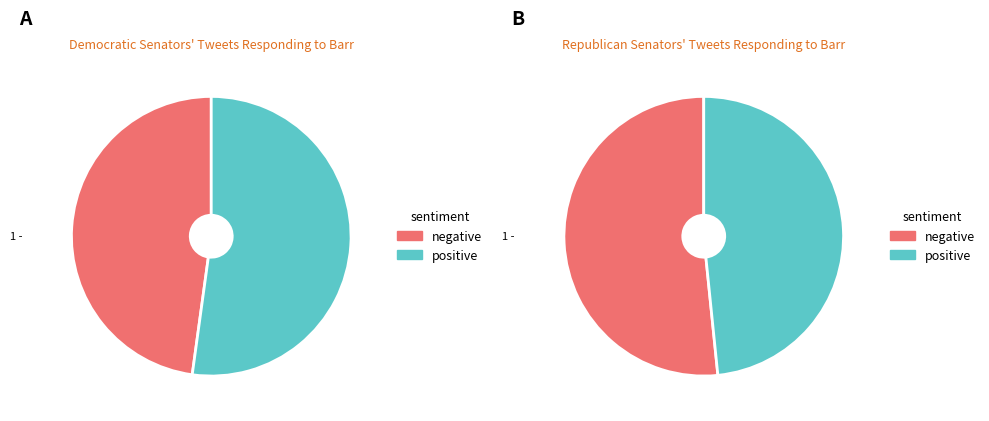

Which series has the largest range (max minus min)?

negative